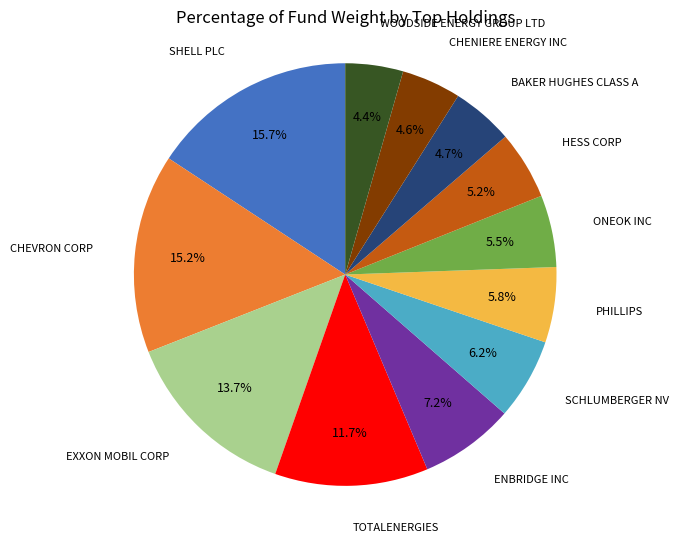

To the nearest percent, what is the average slice percentage?

8%